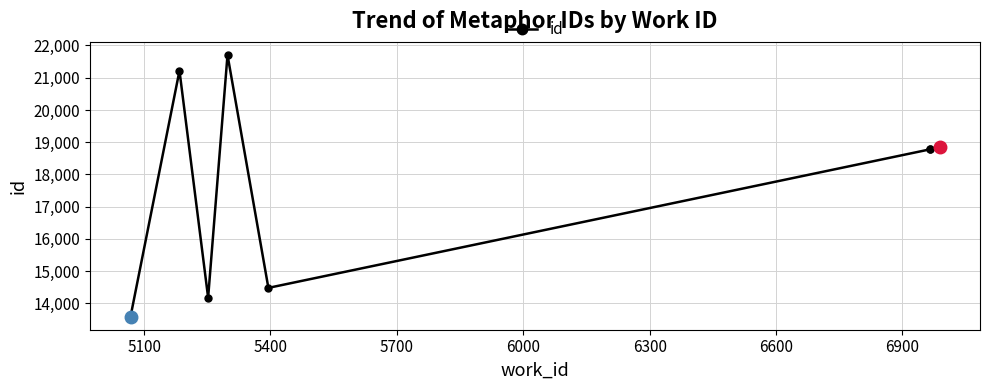

What is the greatest value displayed?

21706